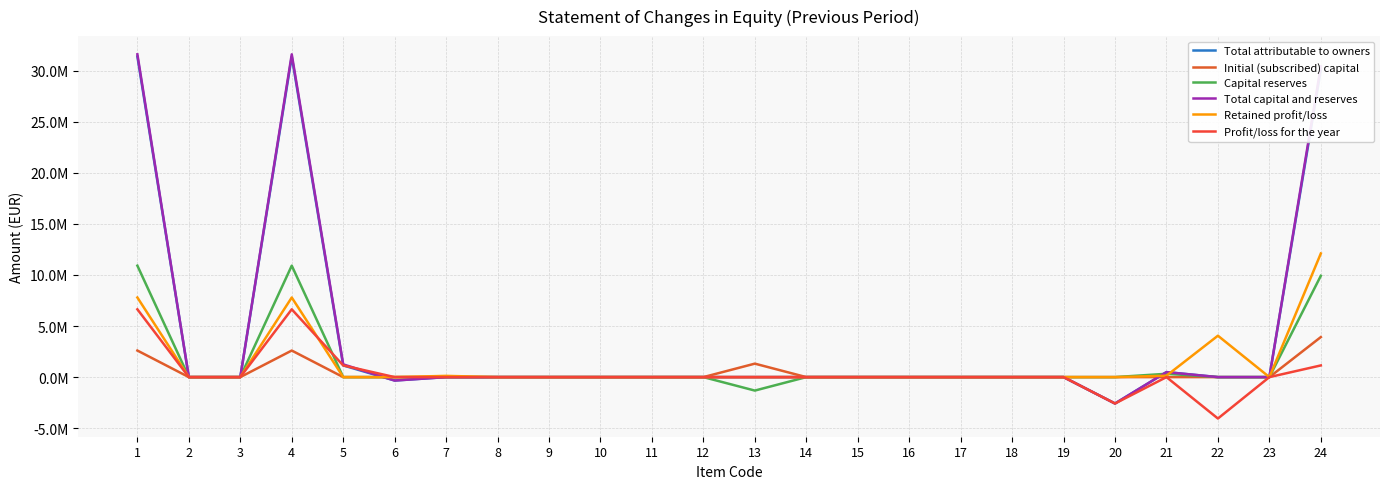

Is it true that Profit/loss for the year equals -2584250 at 20?

True